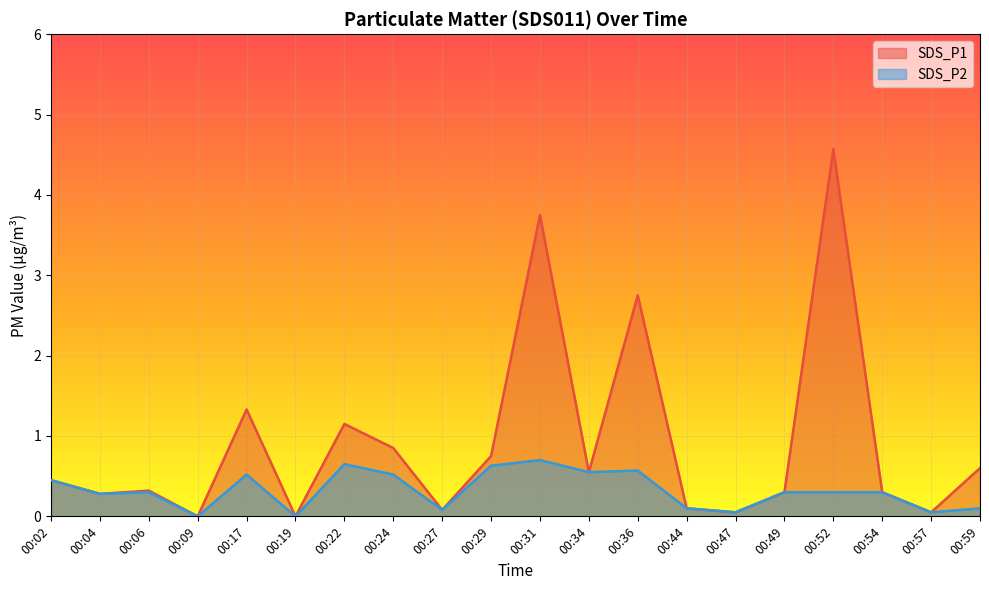

Rank the series at 00:57 from highest to lowest value.

SDS_P1, SDS_P2